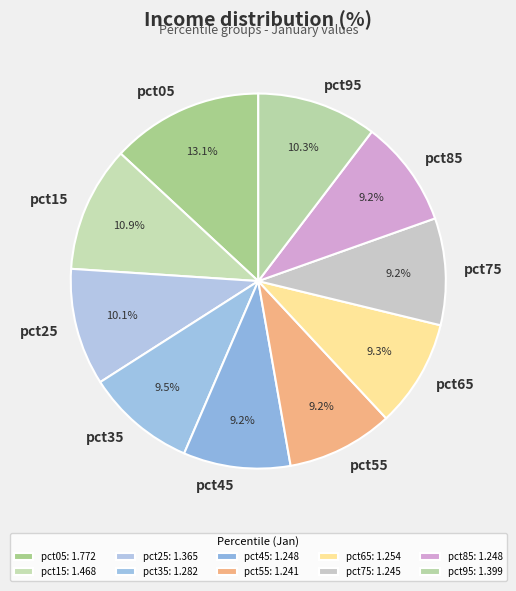

Between pct05 and pct65, which is larger?

pct05